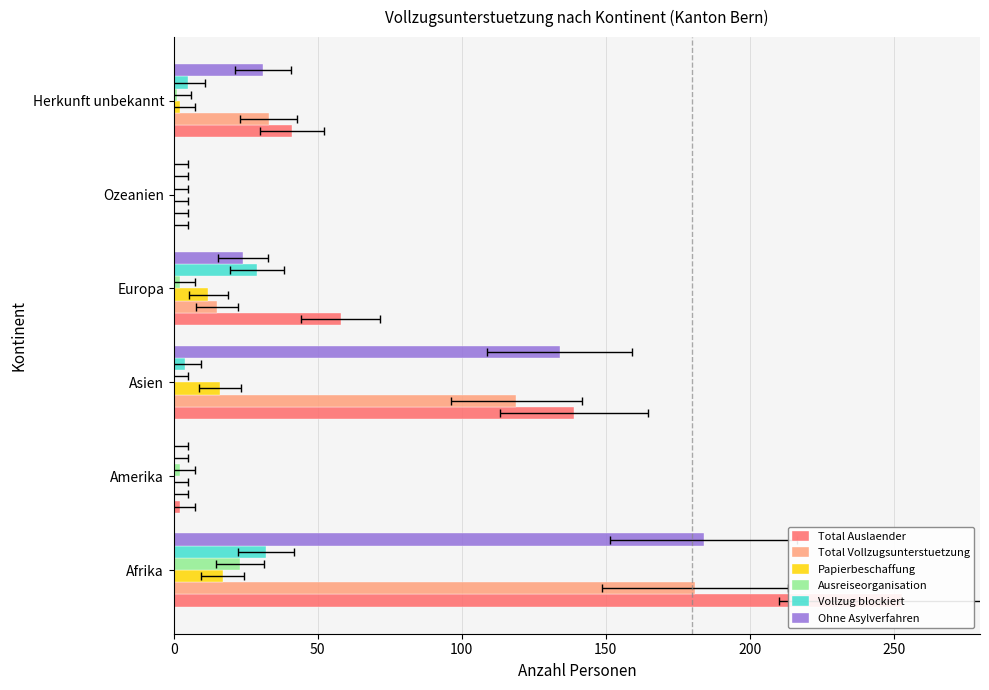

The Papierbeschaffung series shows -7 at Ozeanien. True or false?

False